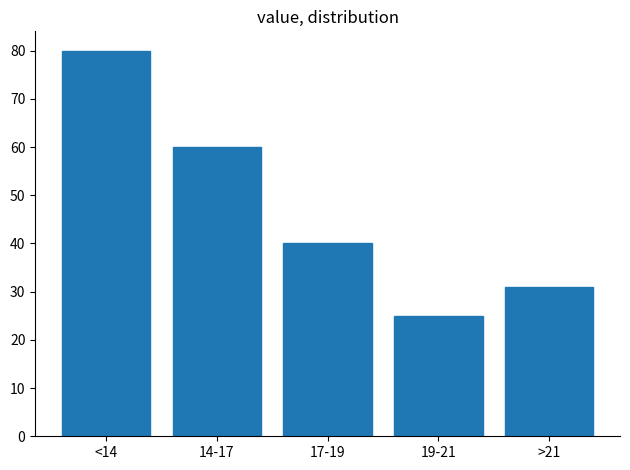

Reading left to right, extract all data points from this chart.

80	60	40	25	31